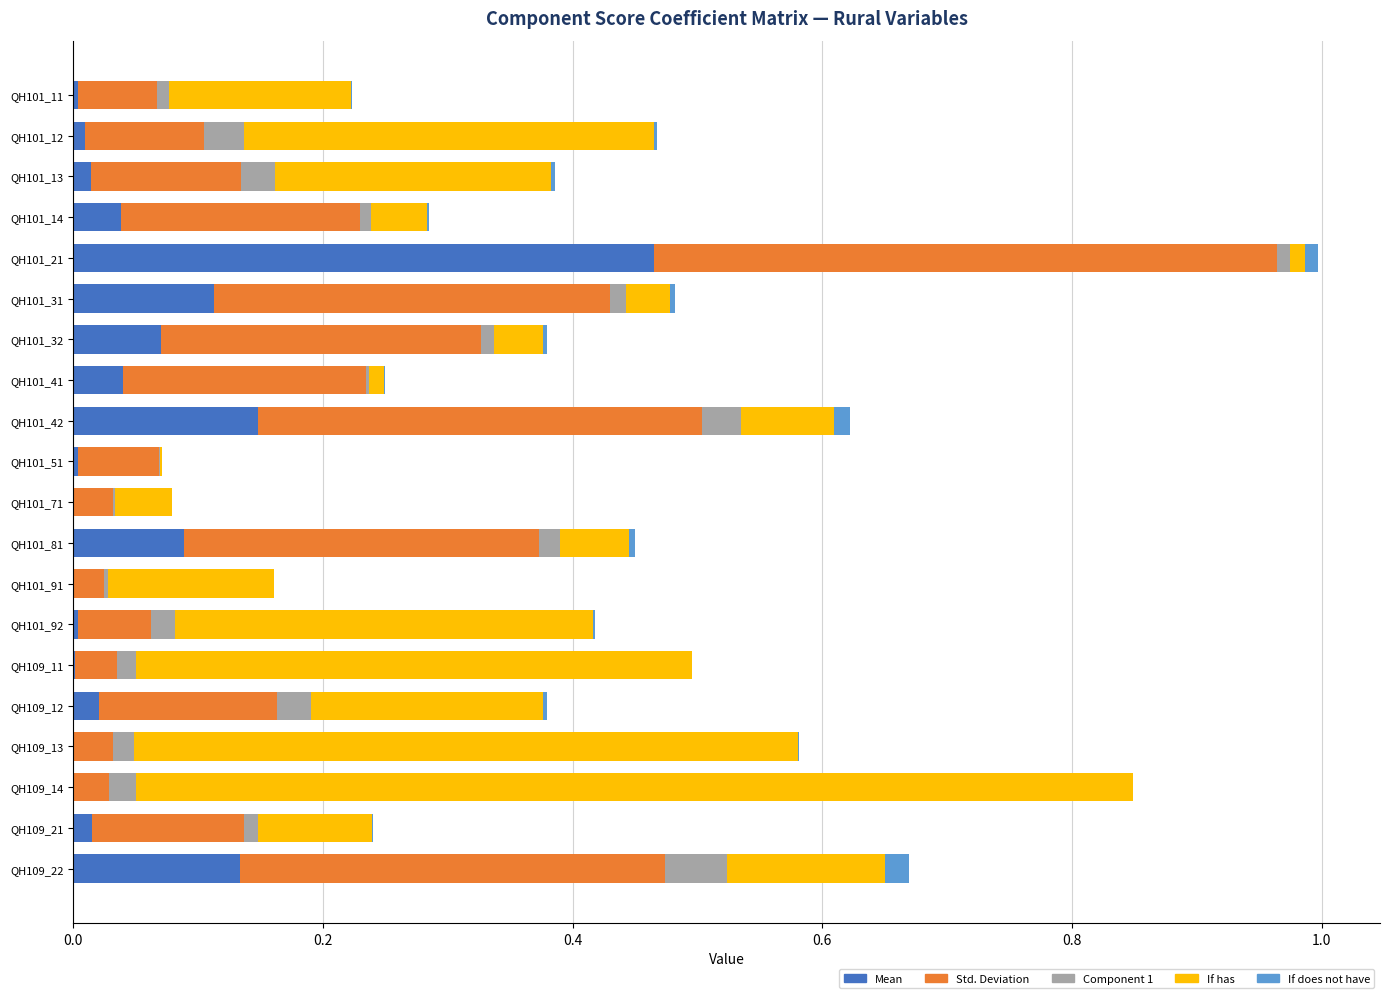

At which category is the sum across all series the highest?

QH101_21